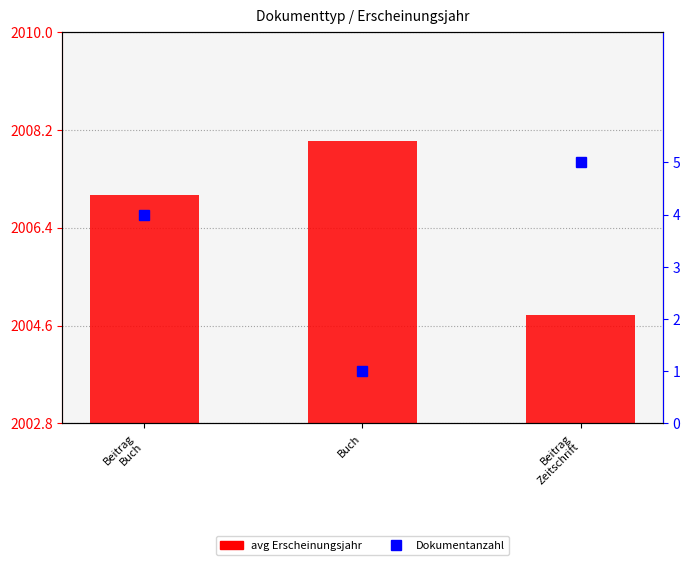

True or false: avg Erscheinungsjahr has a value of 524.5 at Buch.

False